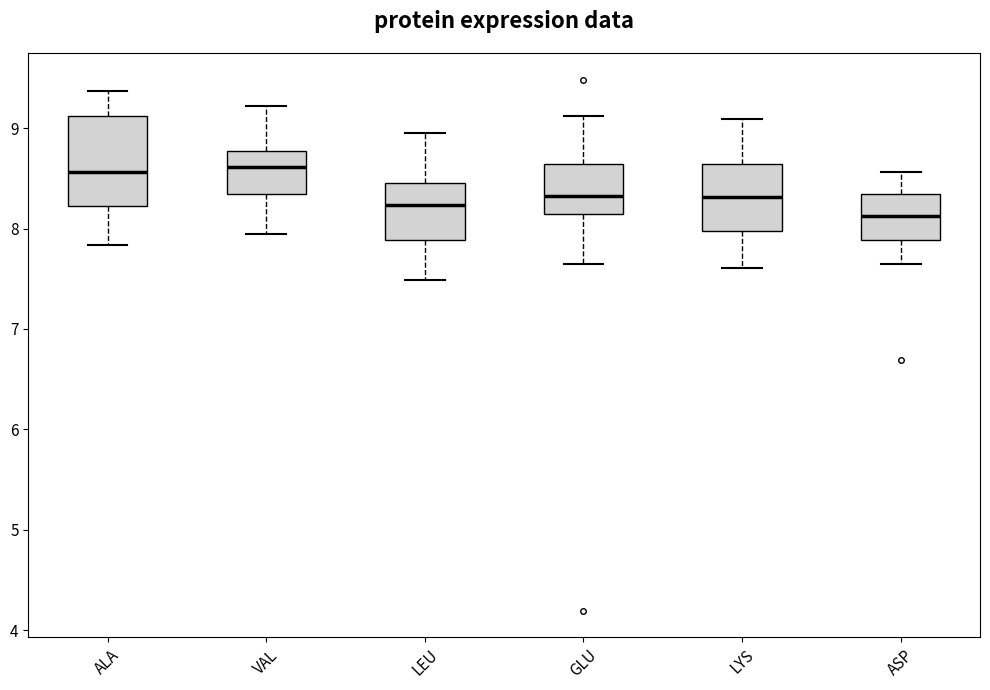

Which box's median line is the lowest?

ASP